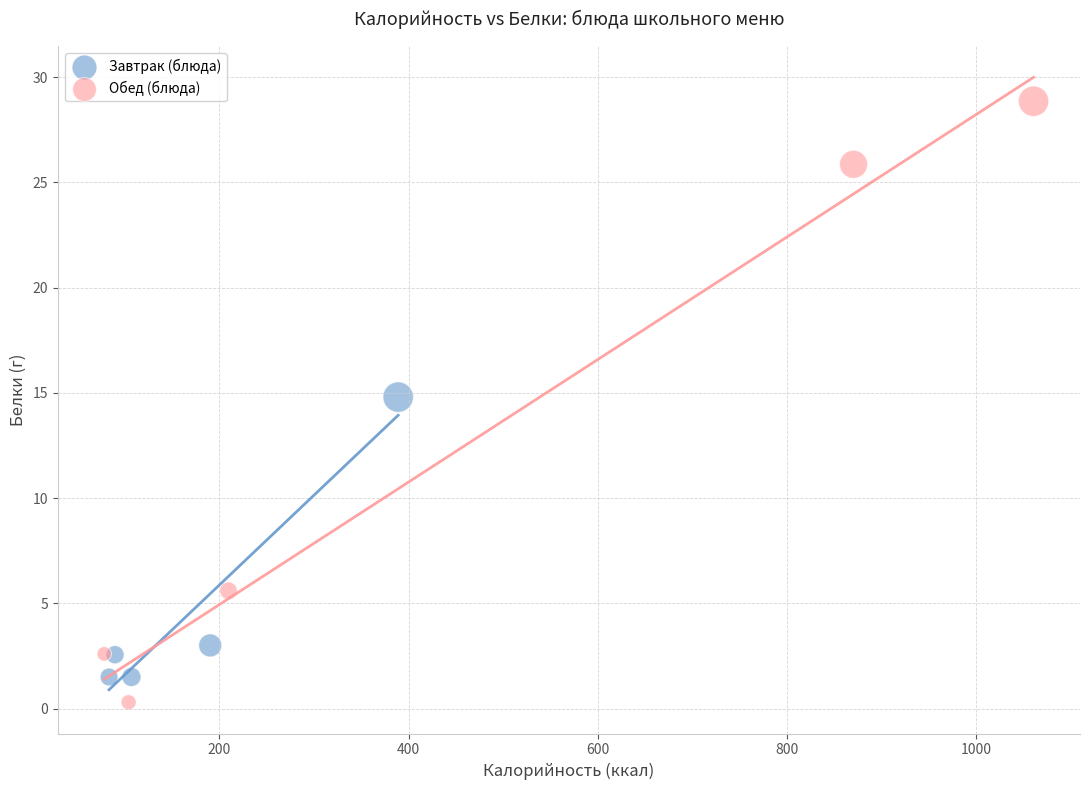

Which series has the widest spread of Y values?

Обед (блюда)